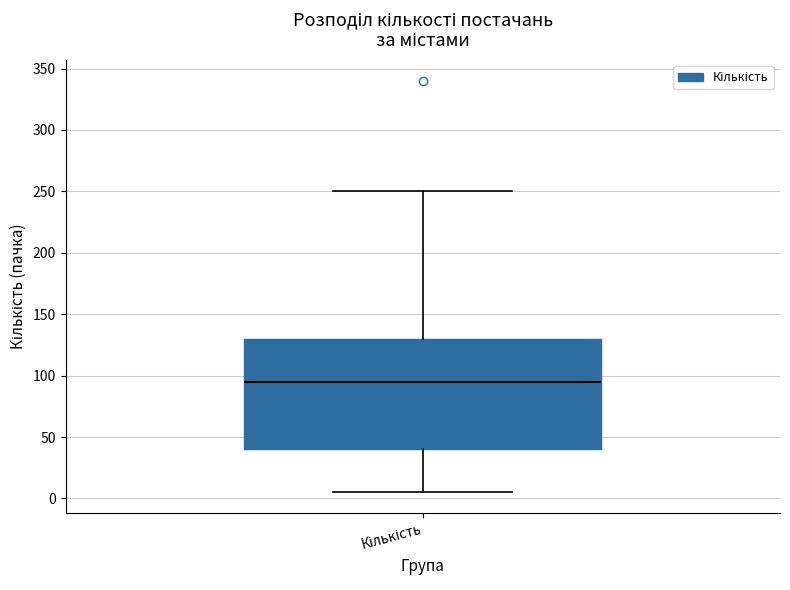

Transcribe this box plot: give where the median line is, the range the box spans, and where the two whiskers end, as read against the y-axis. The values are not printed on the chart, so give them approximately, as read against the axis.

median 95, box 40 to 130, whiskers 5 to 250